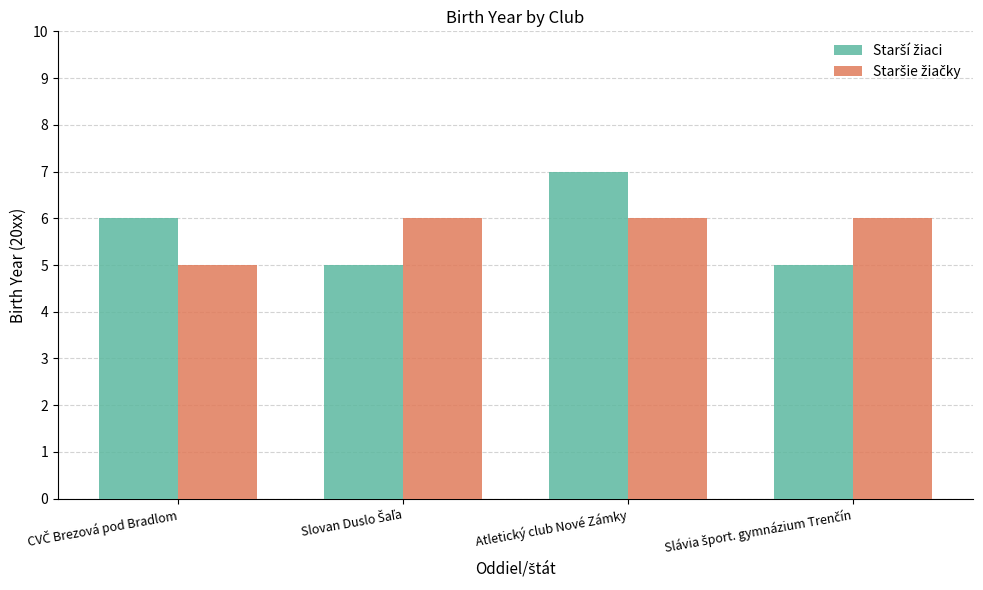

How many bars are there in each group?

2